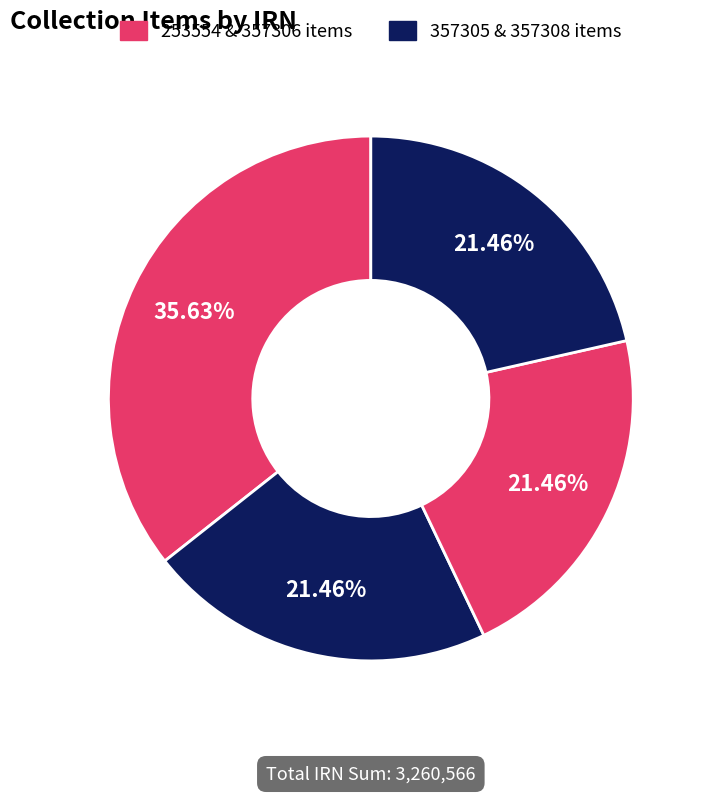

To the nearest percent, what is the difference between the largest and smallest slice percentages?

14%